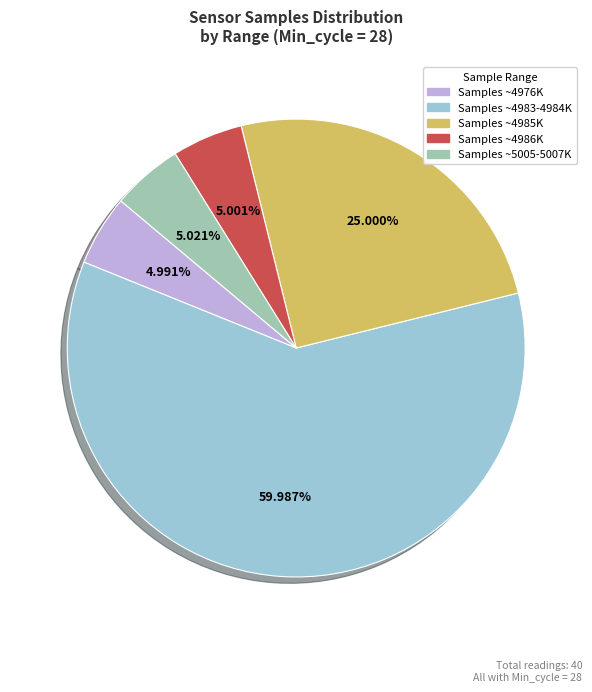

Which slice is the largest?

Samples ~4983-4984K